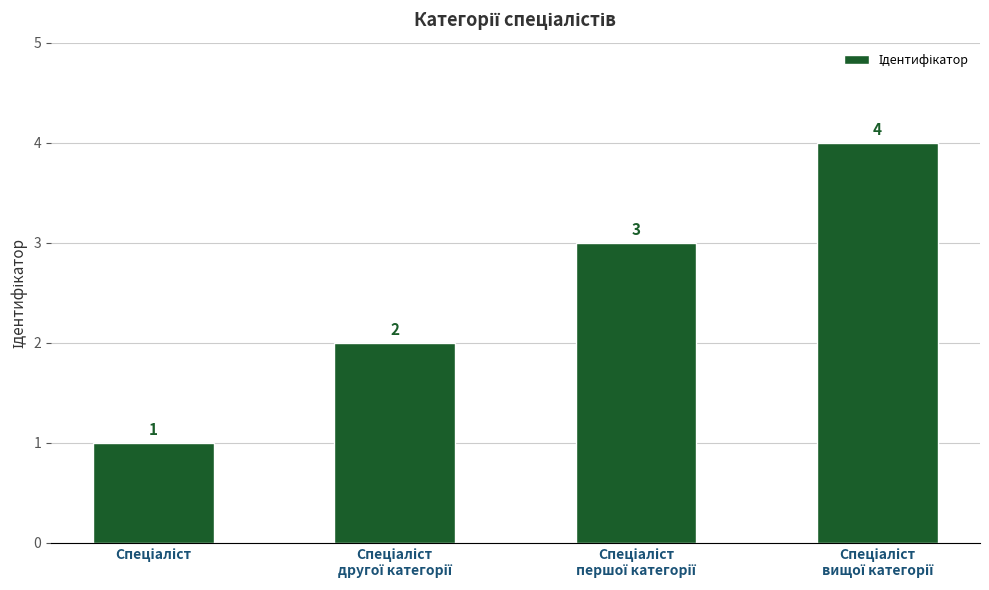

What is the maximum value shown in the chart?

4